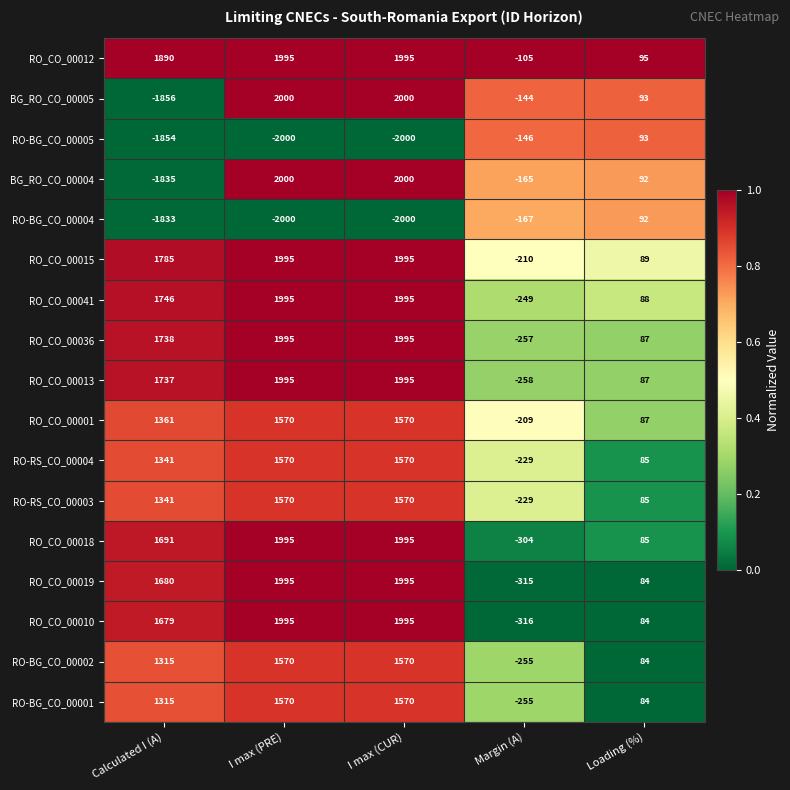

What is the maximum value shown in the chart?

2000